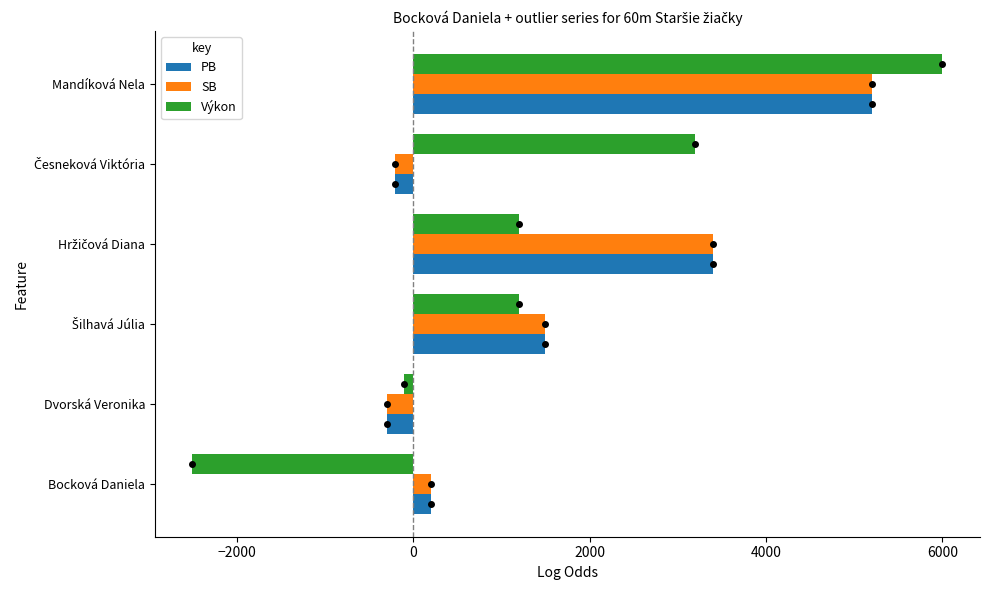

How many values in SB are below zero?

2